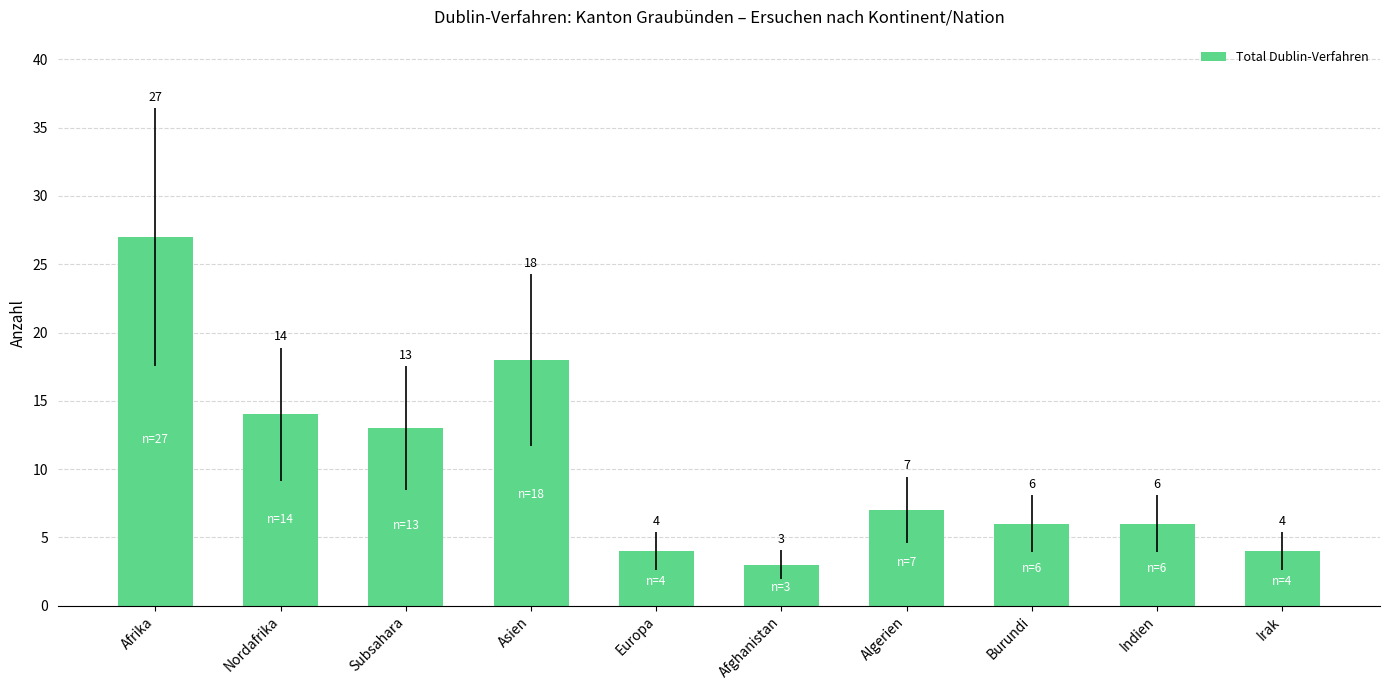

What is the value of the 9th bar from the left?

6